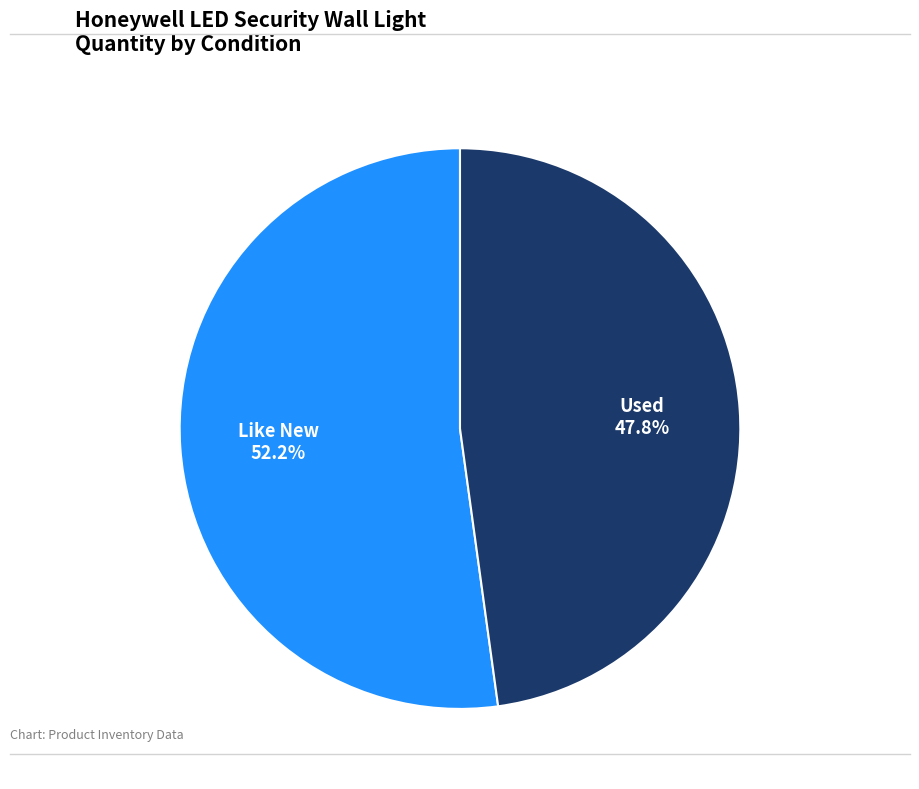

Is there a majority slice in this chart?

Yes